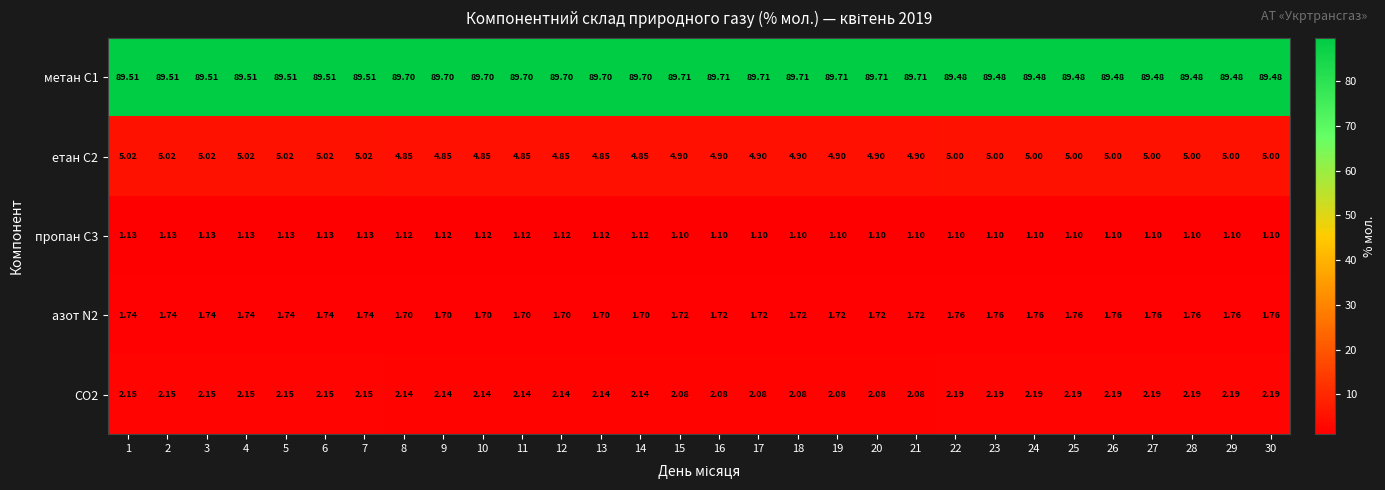

Is the value of етан С2 at 24 greater than the value of азот N2 at 27?

Yes